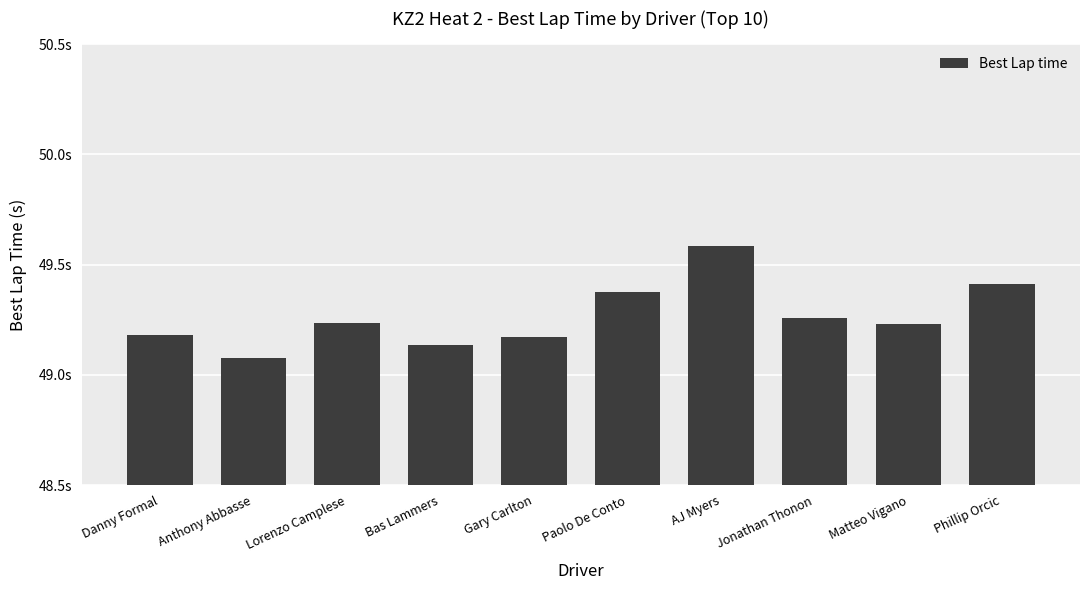

Reading right to left, list all the values displayed in this chart.

49.4	49.2	49.3	49.6	49.4	49.2	49.1	49.2	49.1	49.2